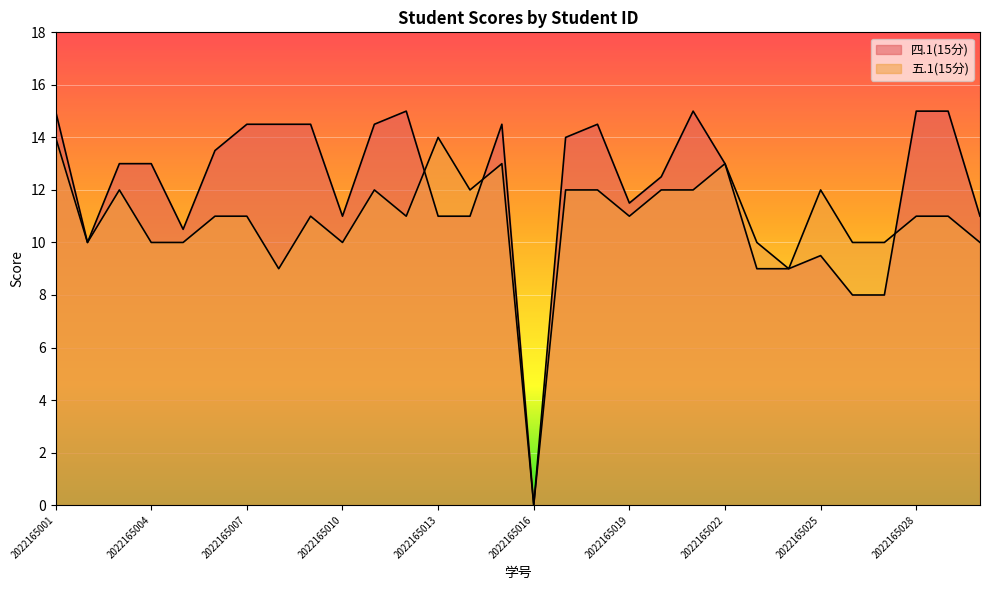

How many interior local peaks does the 四.1(15分) series have?

5